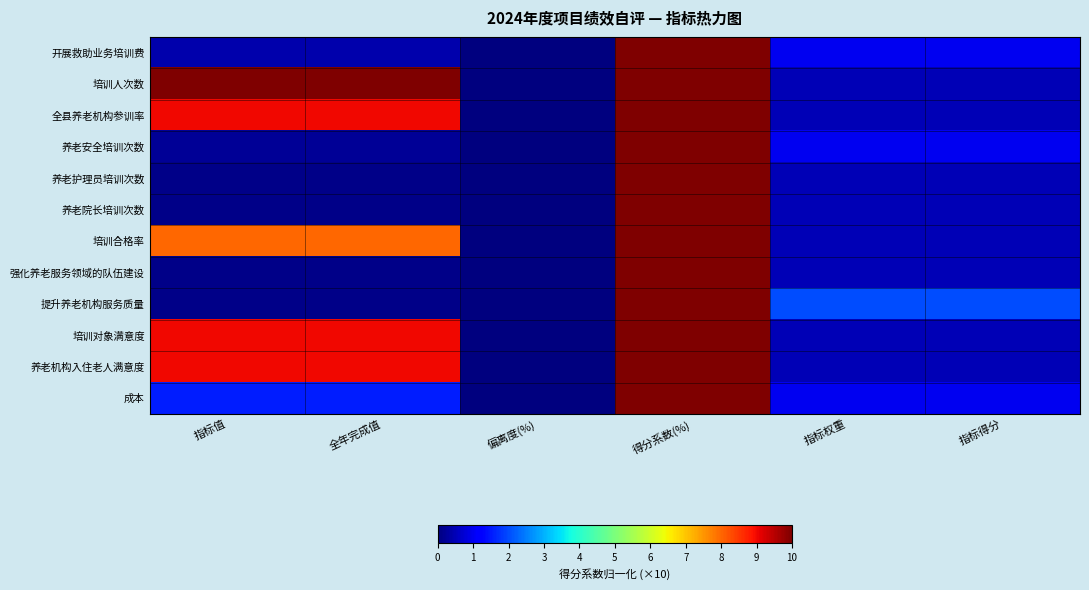

Which category has the highest value across all series?

得分系数(%)